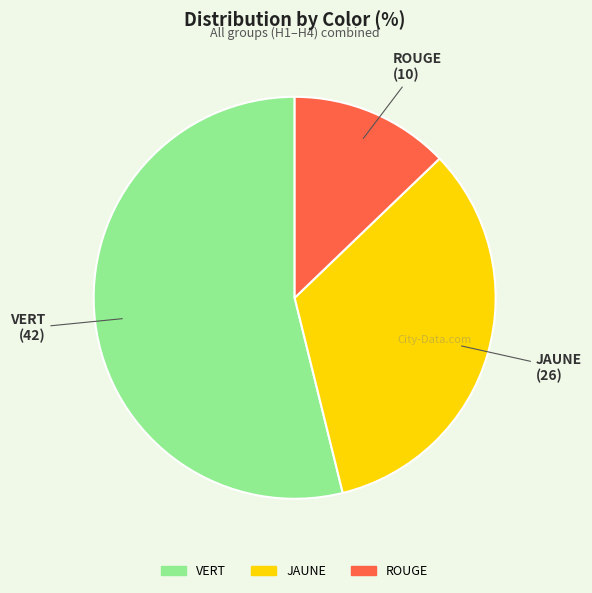

Combined, do JAUNE and ROUGE account for over 50%?

No